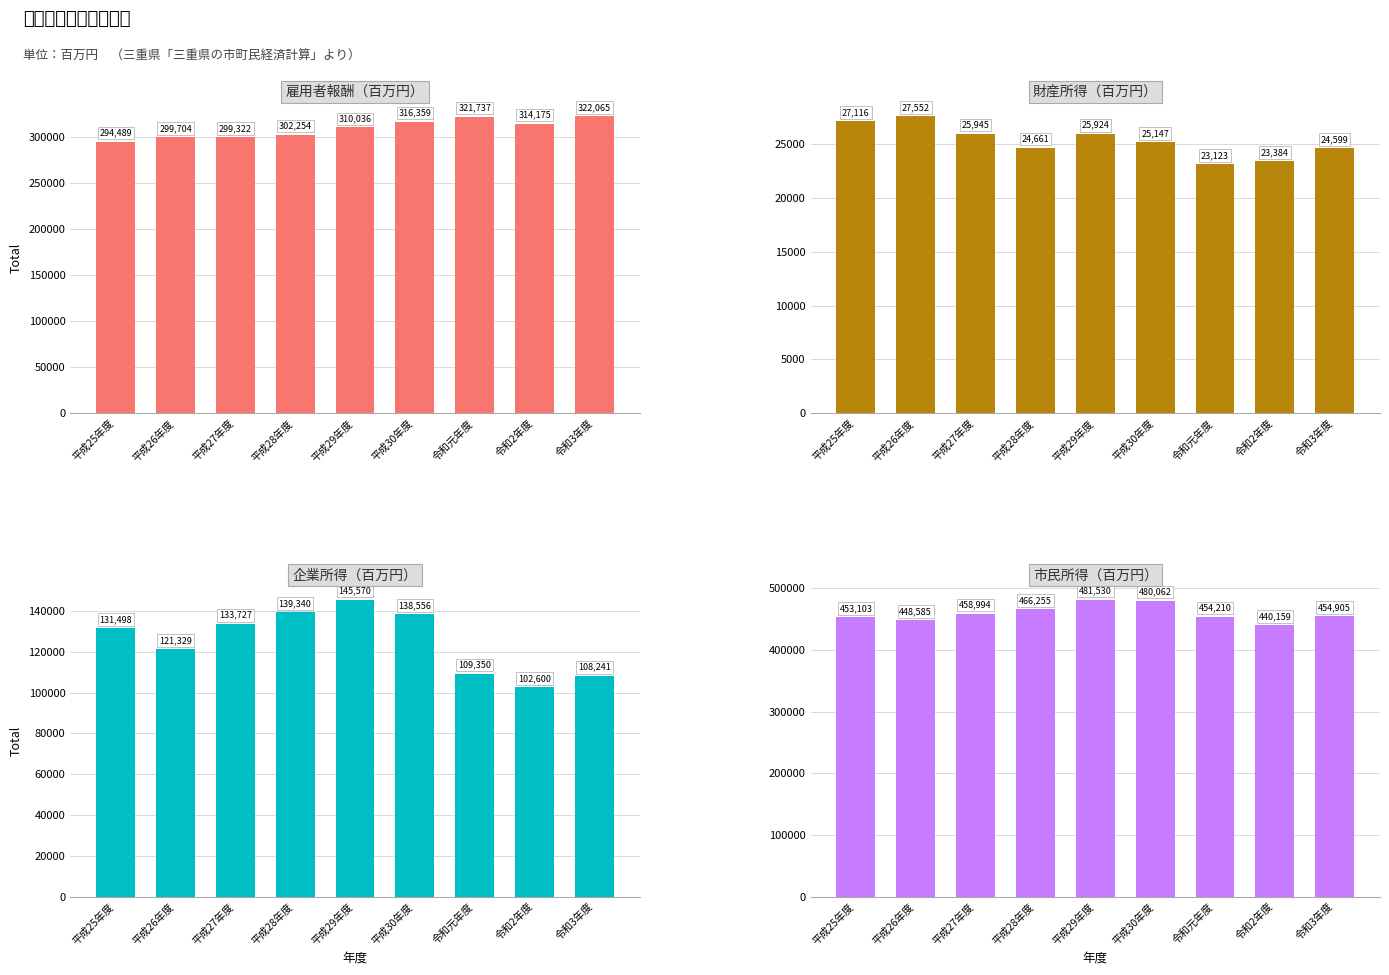

What is the difference between the maximum and minimum values in the 企業所得 series?

42970